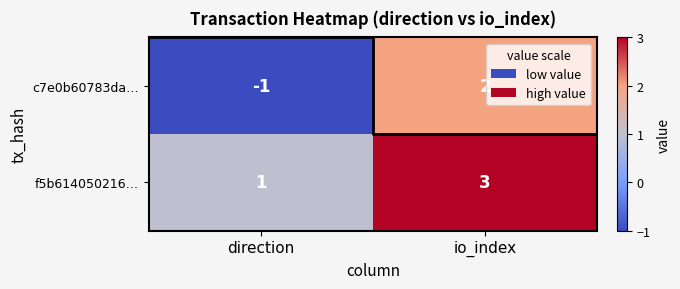

The value of f5b614050216… at io_index is 3. True or false?

True